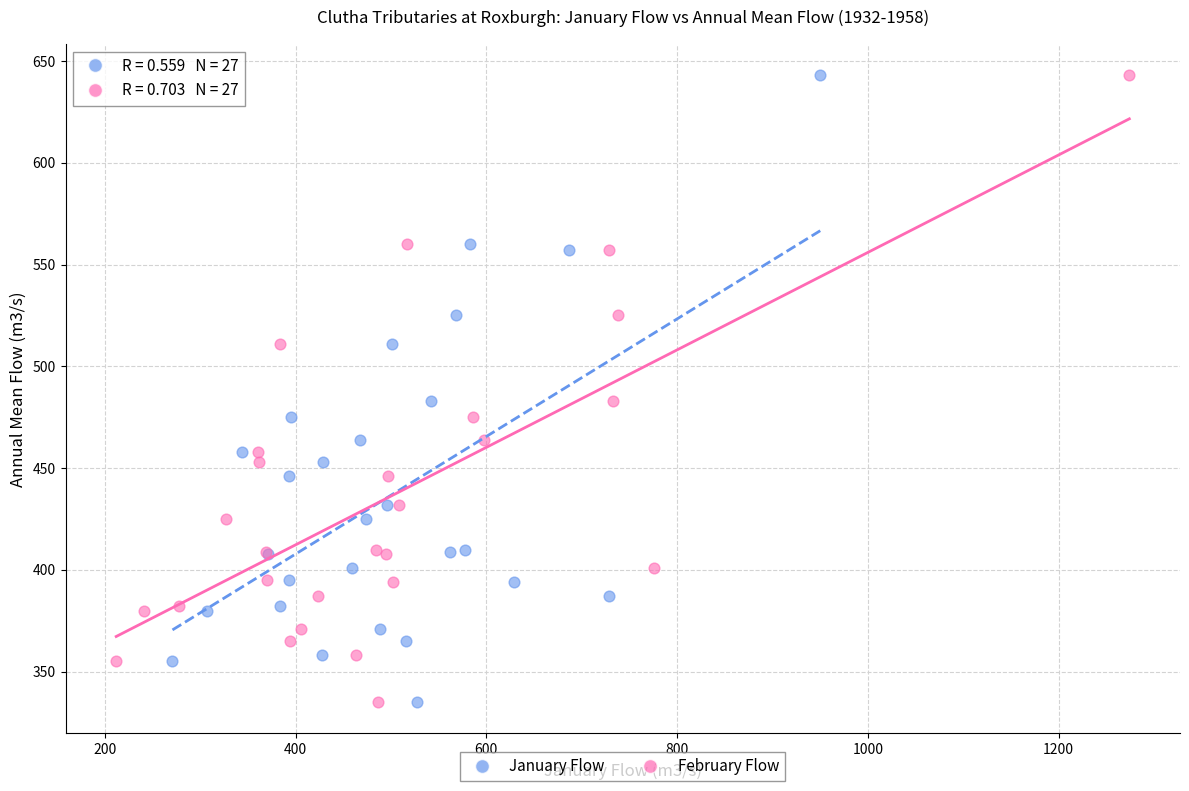

What are all the series names shown in the legend?

January Flow, February Flow